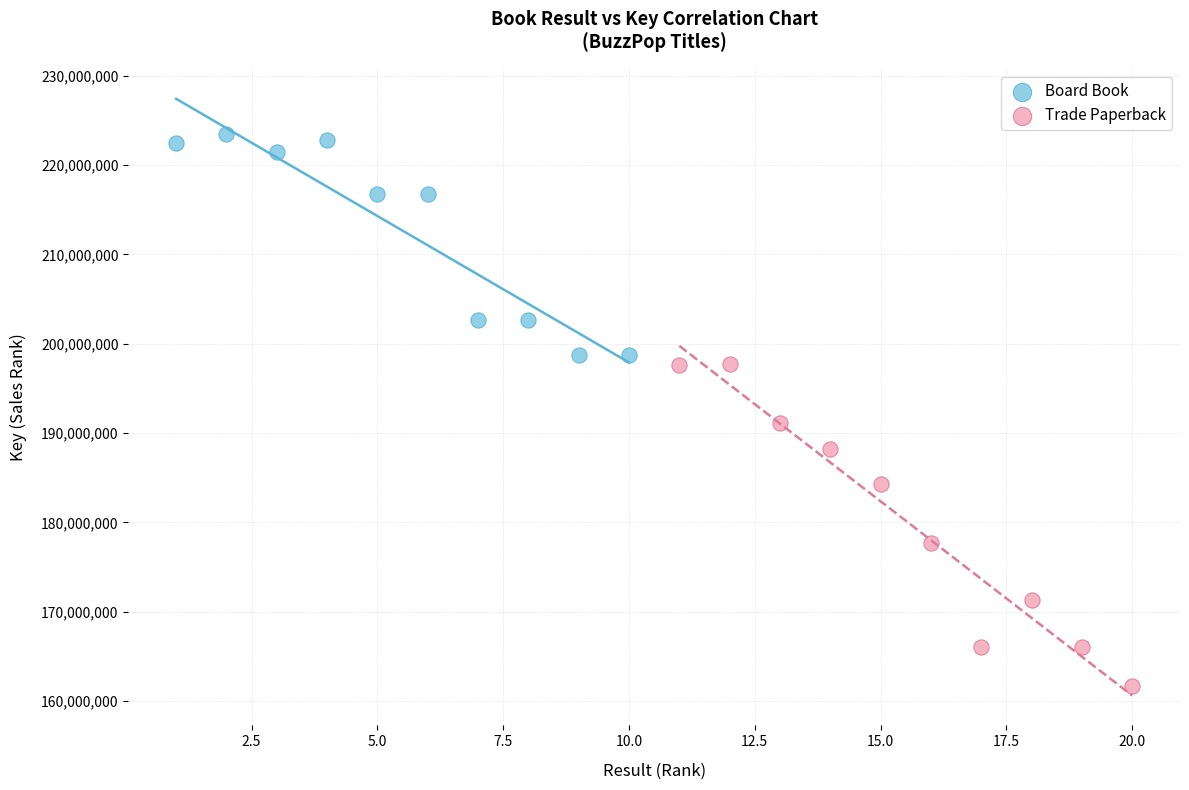

Which series contains the highest Y value?

Board Book